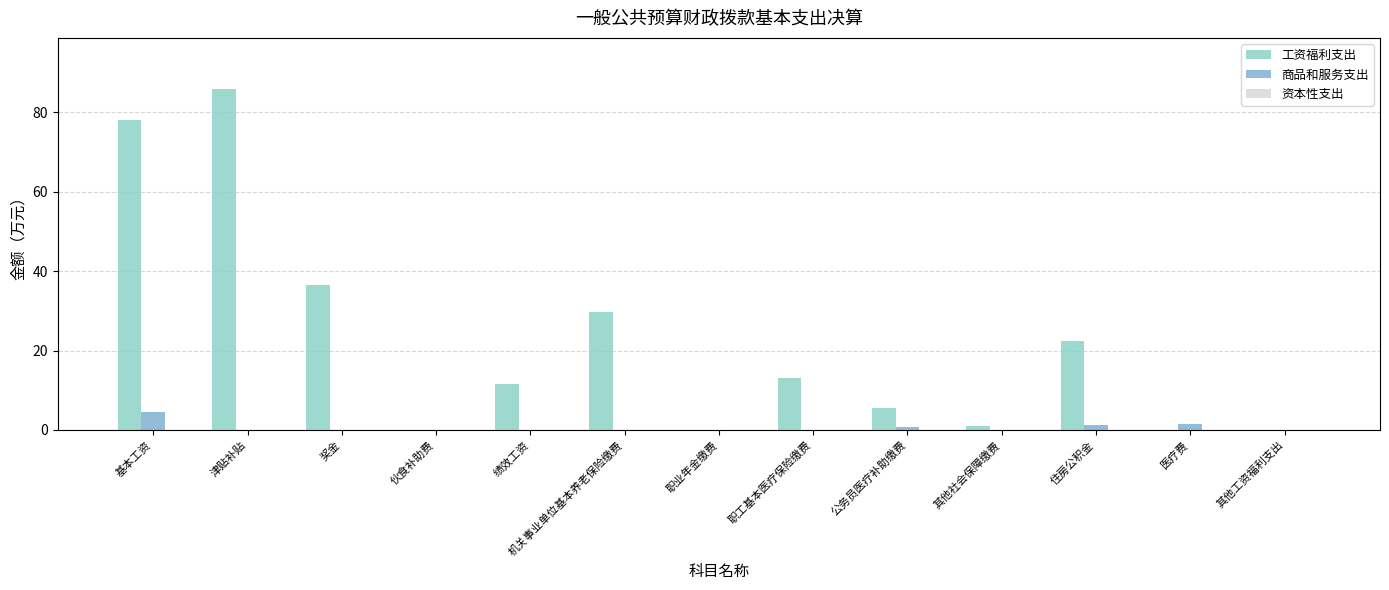

What is the sum of all 商品和服务支出 values?

7.9